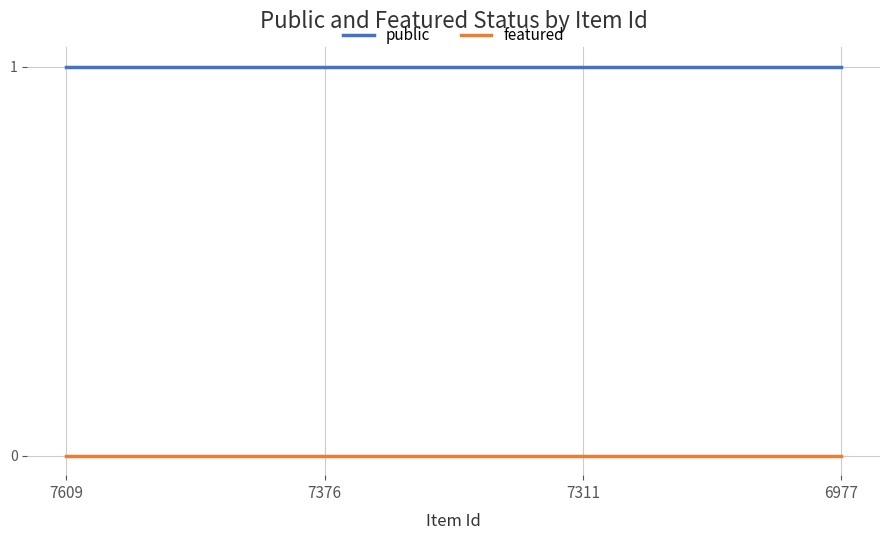

Is the value of featured at 7609 greater than the value of public at 7609?

No